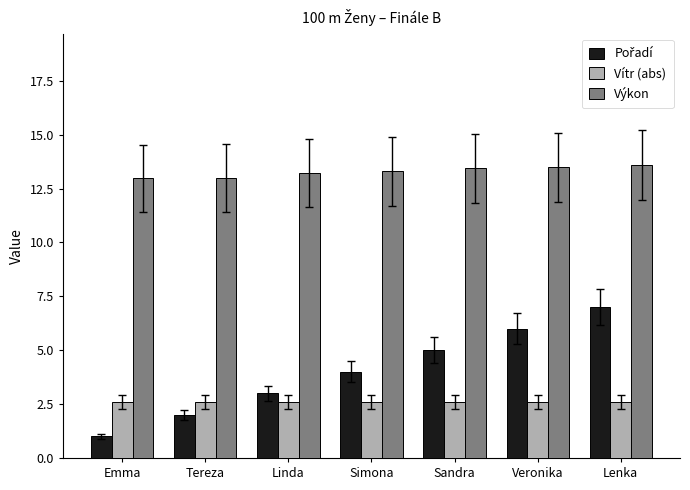

Which label corresponds to the smallest value in the chart?

Emma